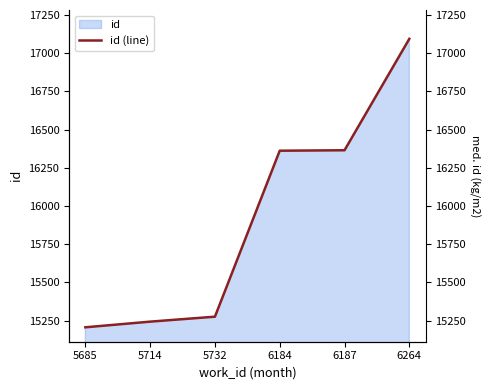

What is the sum of all values?

95545.8